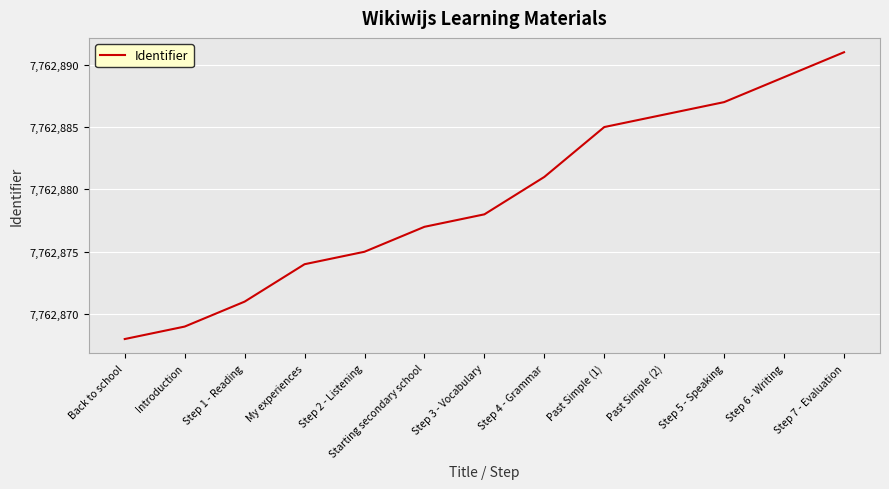

Read the value at Step 4 - Grammar.

7762881